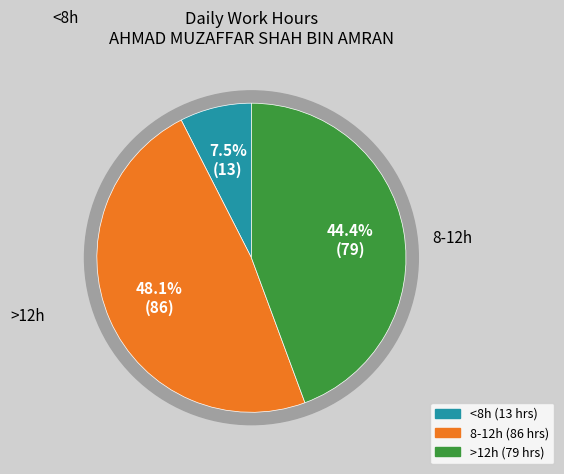

Do Fri (7) and Thu (13) together represent more than half of the pie?

No